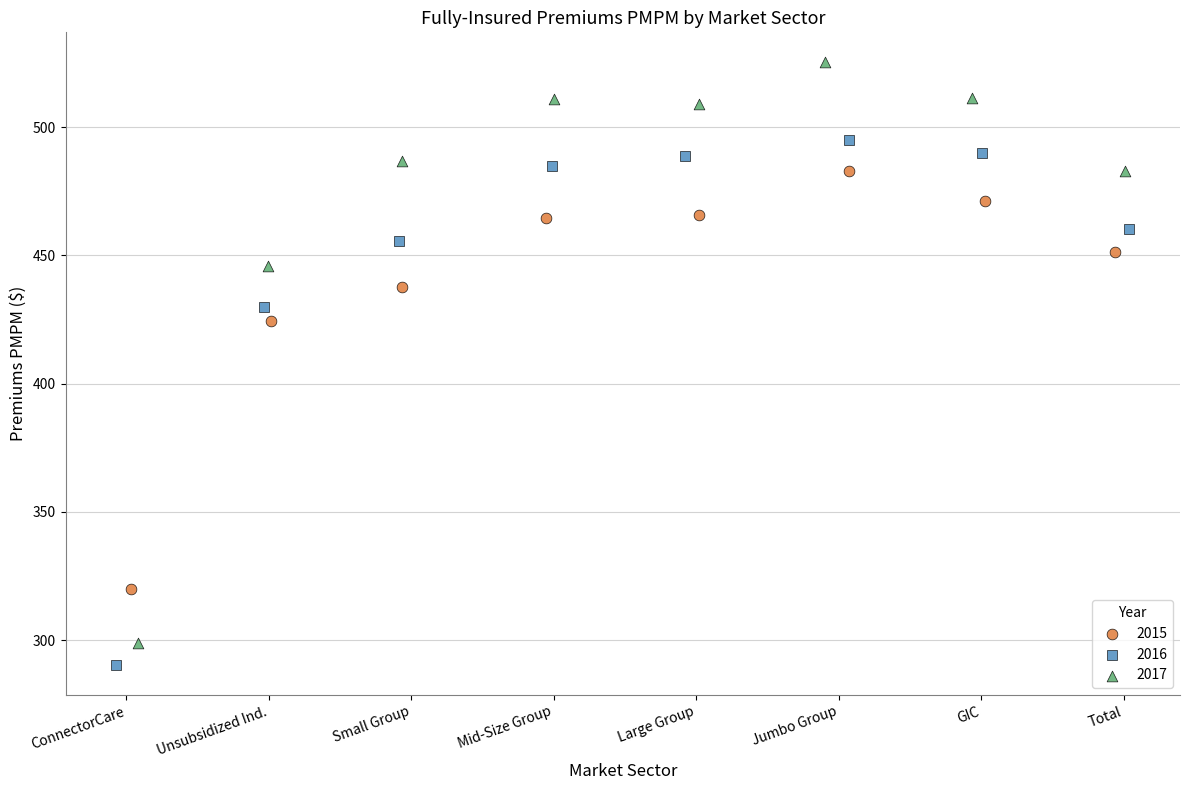

Which series has the largest Y range (max minus min)?

2017